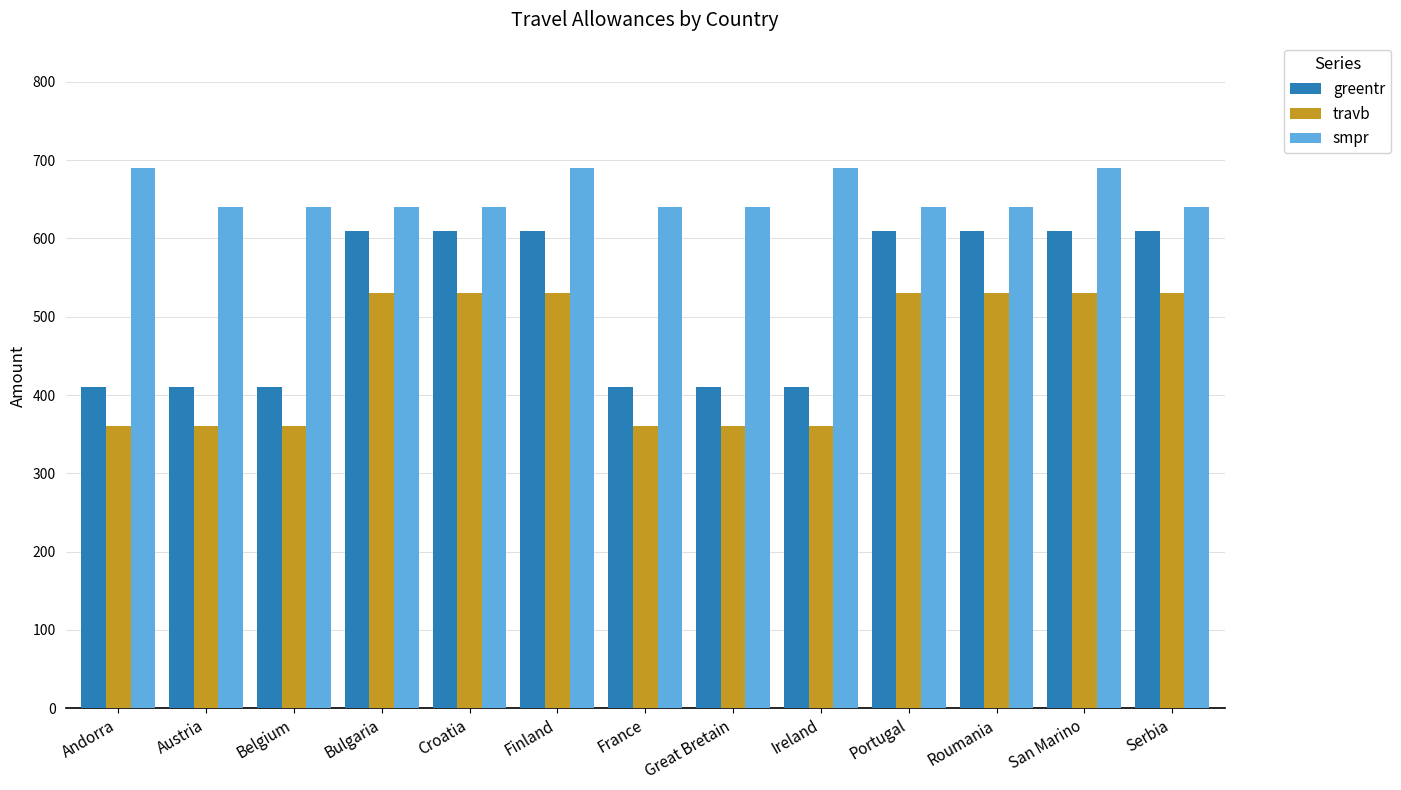

What are all the series names shown in the legend?

greentr, travb, smpr